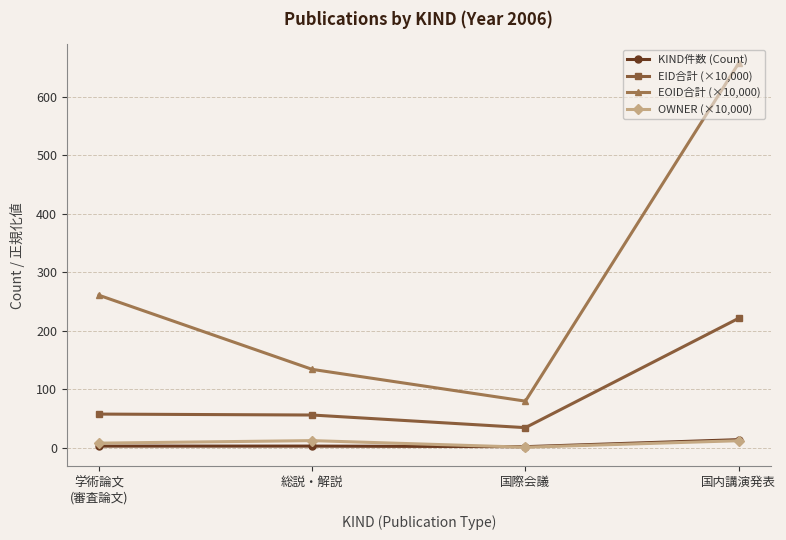

What is the difference between the highest and lowest values at 総説・解説?

131.1